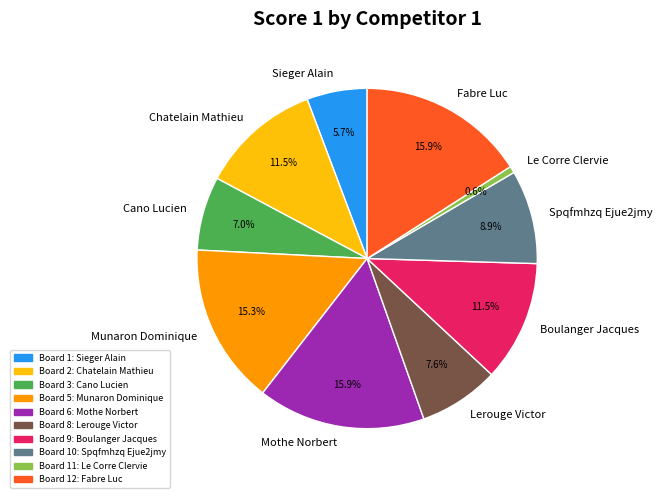

How many slices are in this pie chart?

10